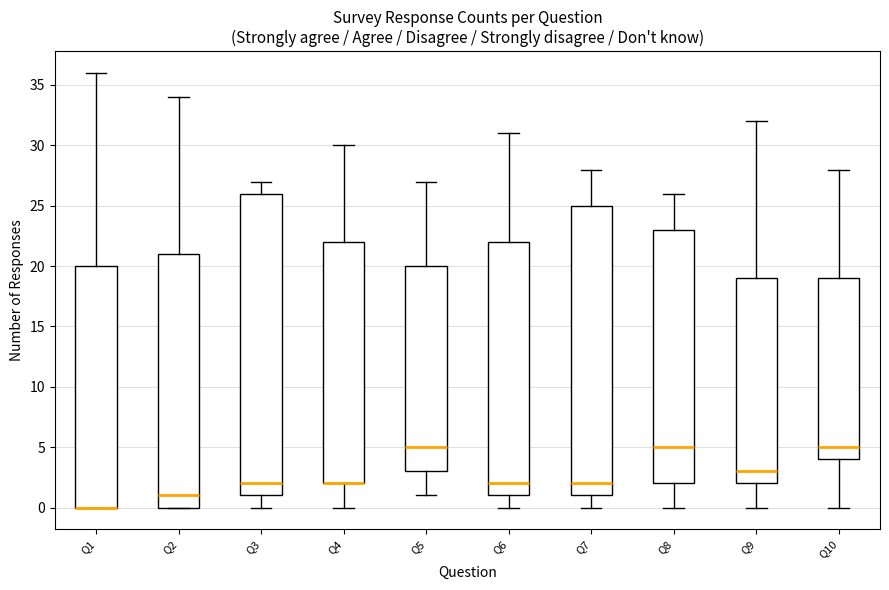

Comparing the boxes themselves (not the whiskers), which one is the tallest?

Q3